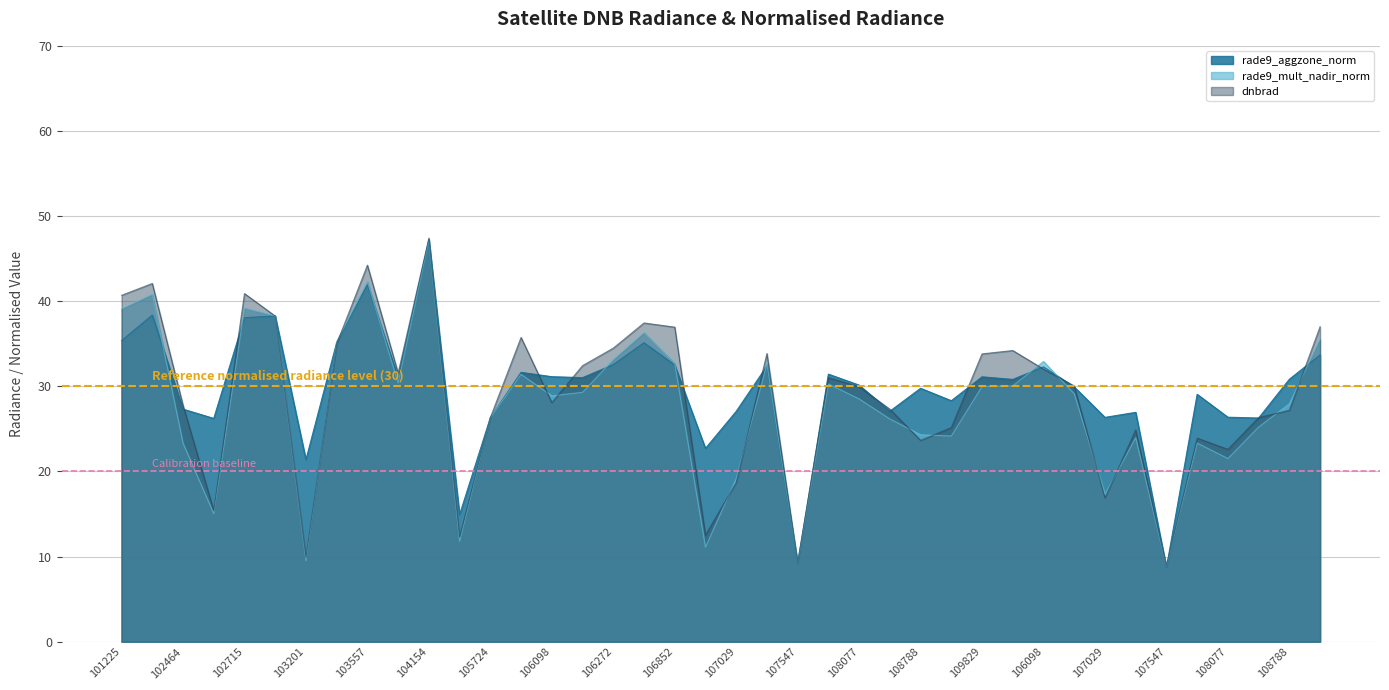

List the series in order of their overall mean, lowest first.

rade9_mult_nadir_norm, dnbrad, rade9_aggzone_norm